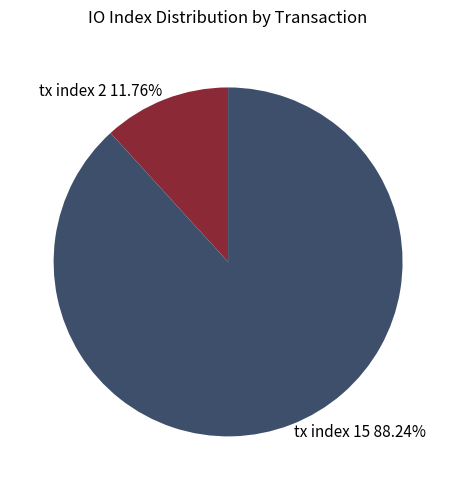

What is the ratio of the value at tx index 2 to the value at tx index 15?

0.1